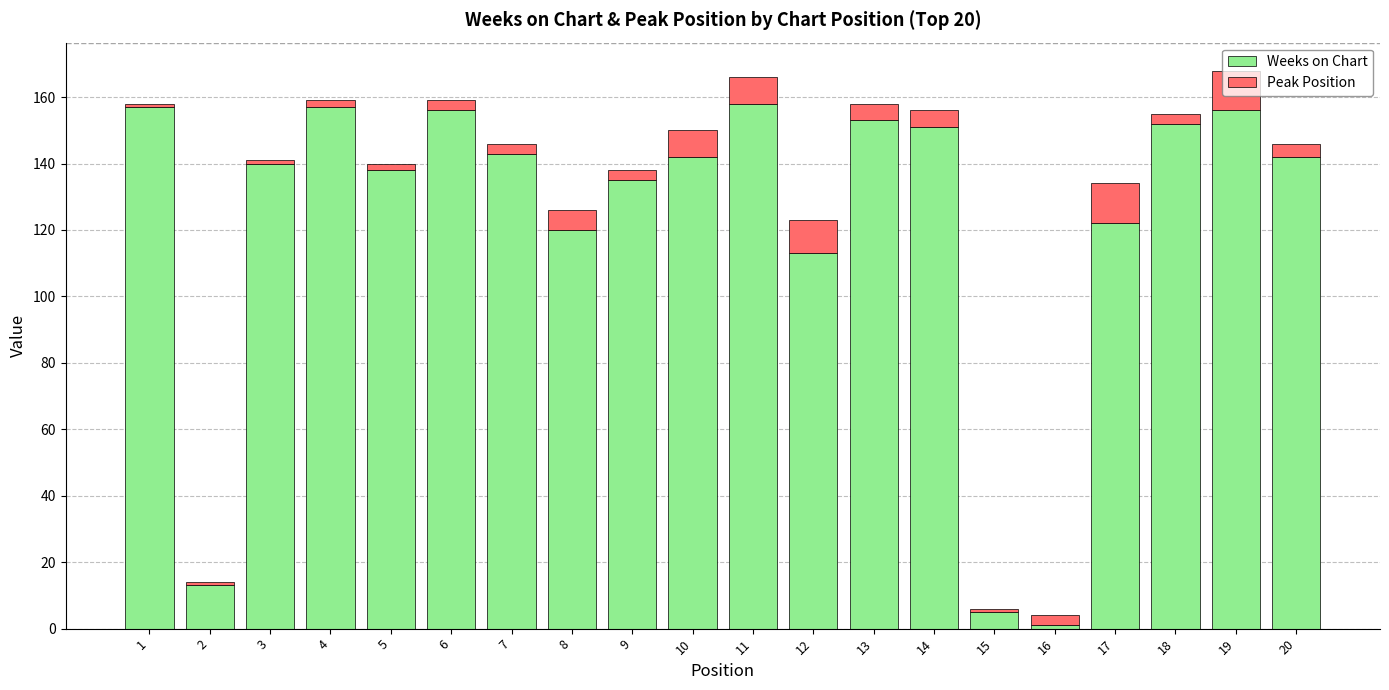

What is the maximum value for Weeks on Chart?

158